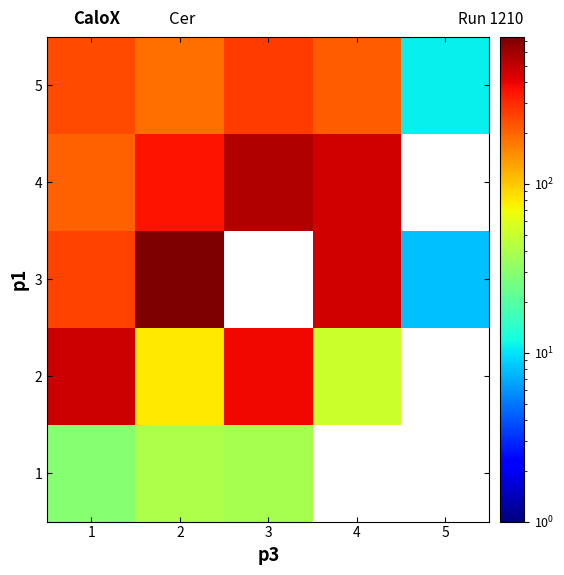

At which label is 3 closest to 373?

4